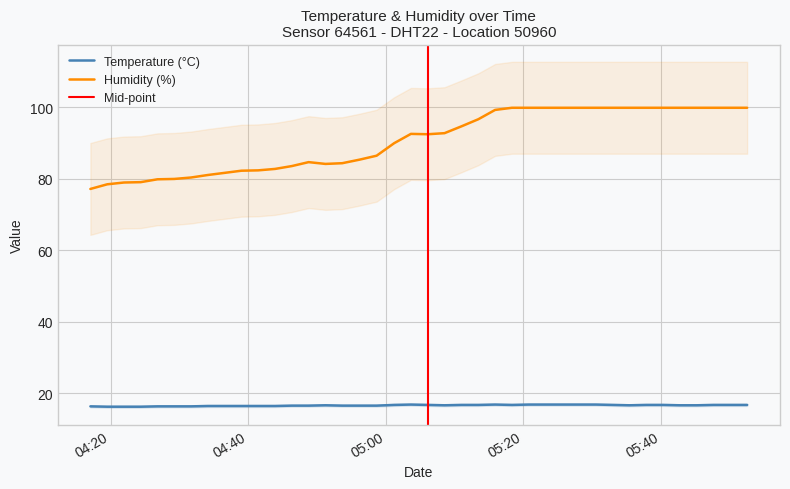

True or false: humidity has more than 2 points higher than both neighbors.

False